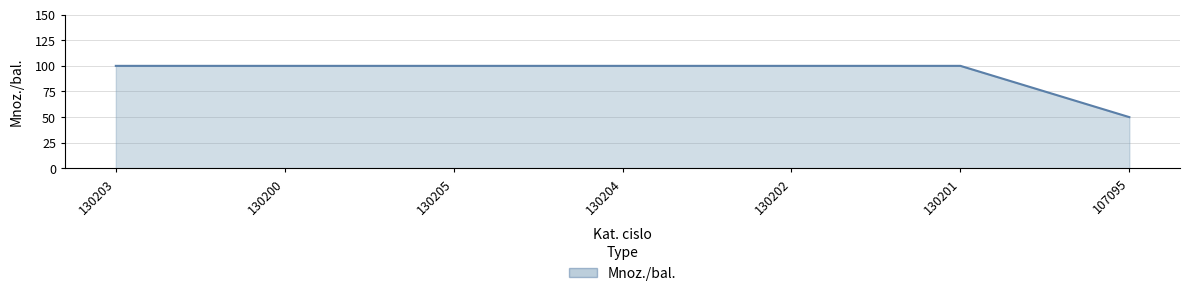

Which has a higher value, 107095 or 130205?

130205